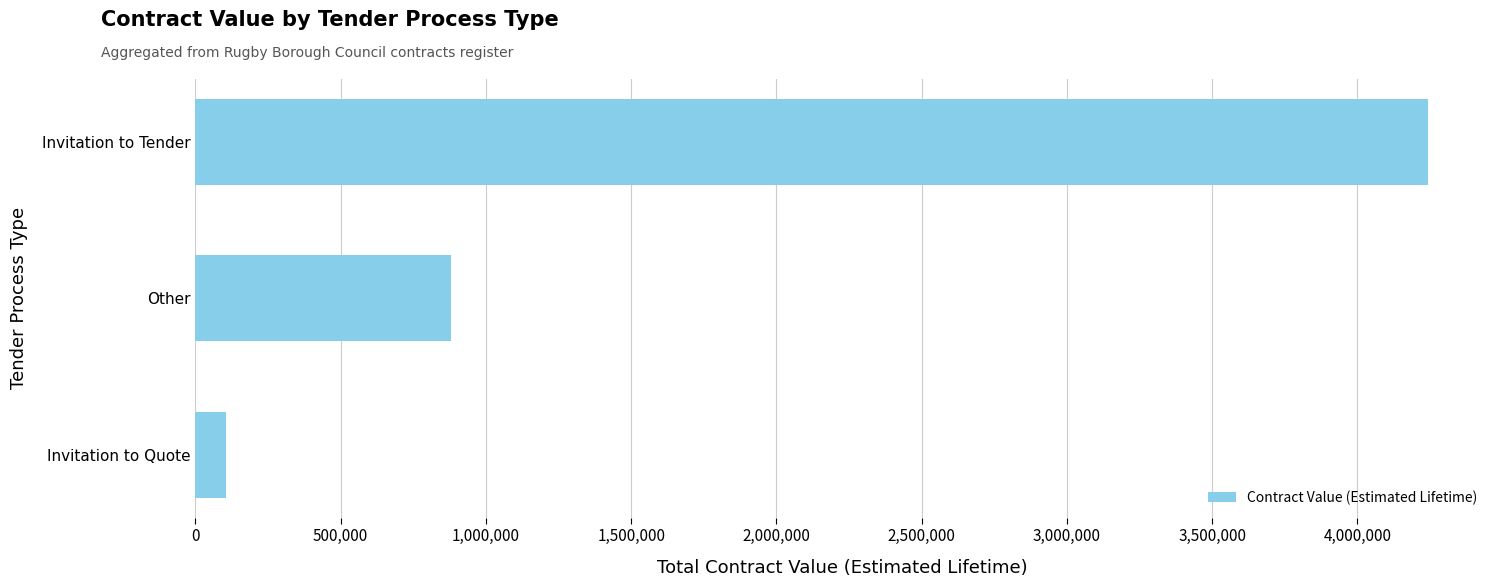

Is it true that the value at Invitation to Quote is 103988.3?

True